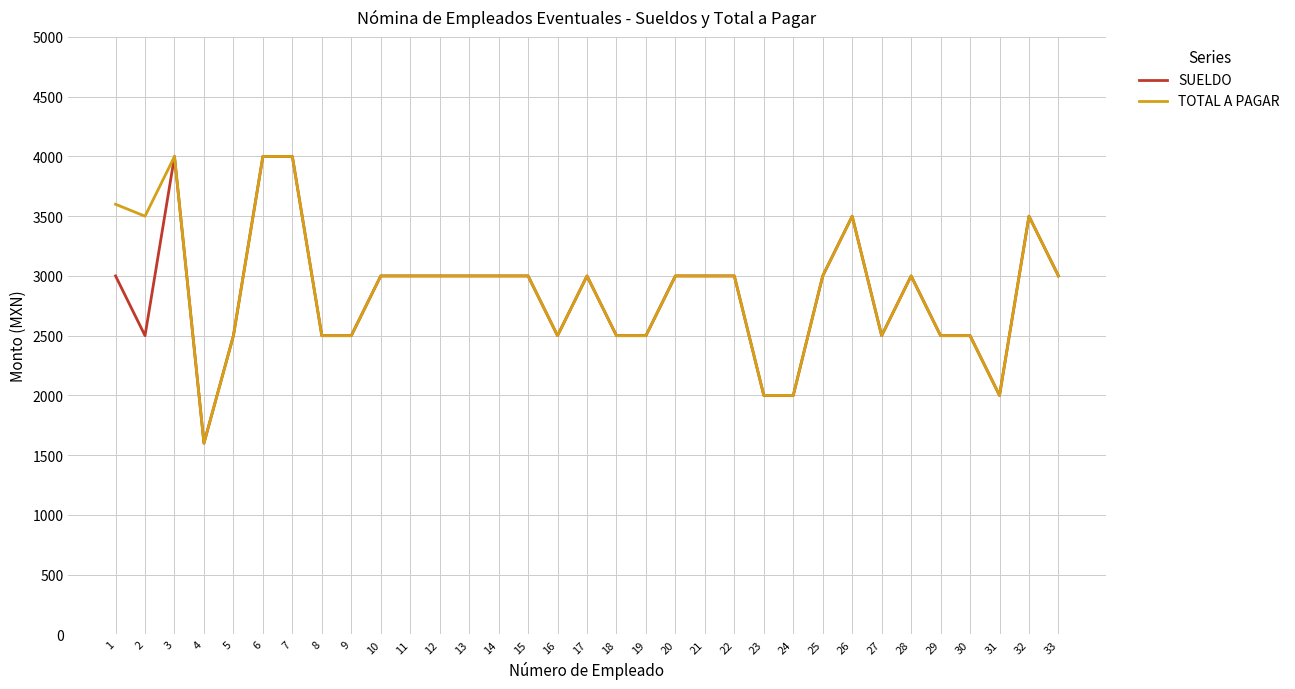

Does the chart have visible grid lines?

Yes